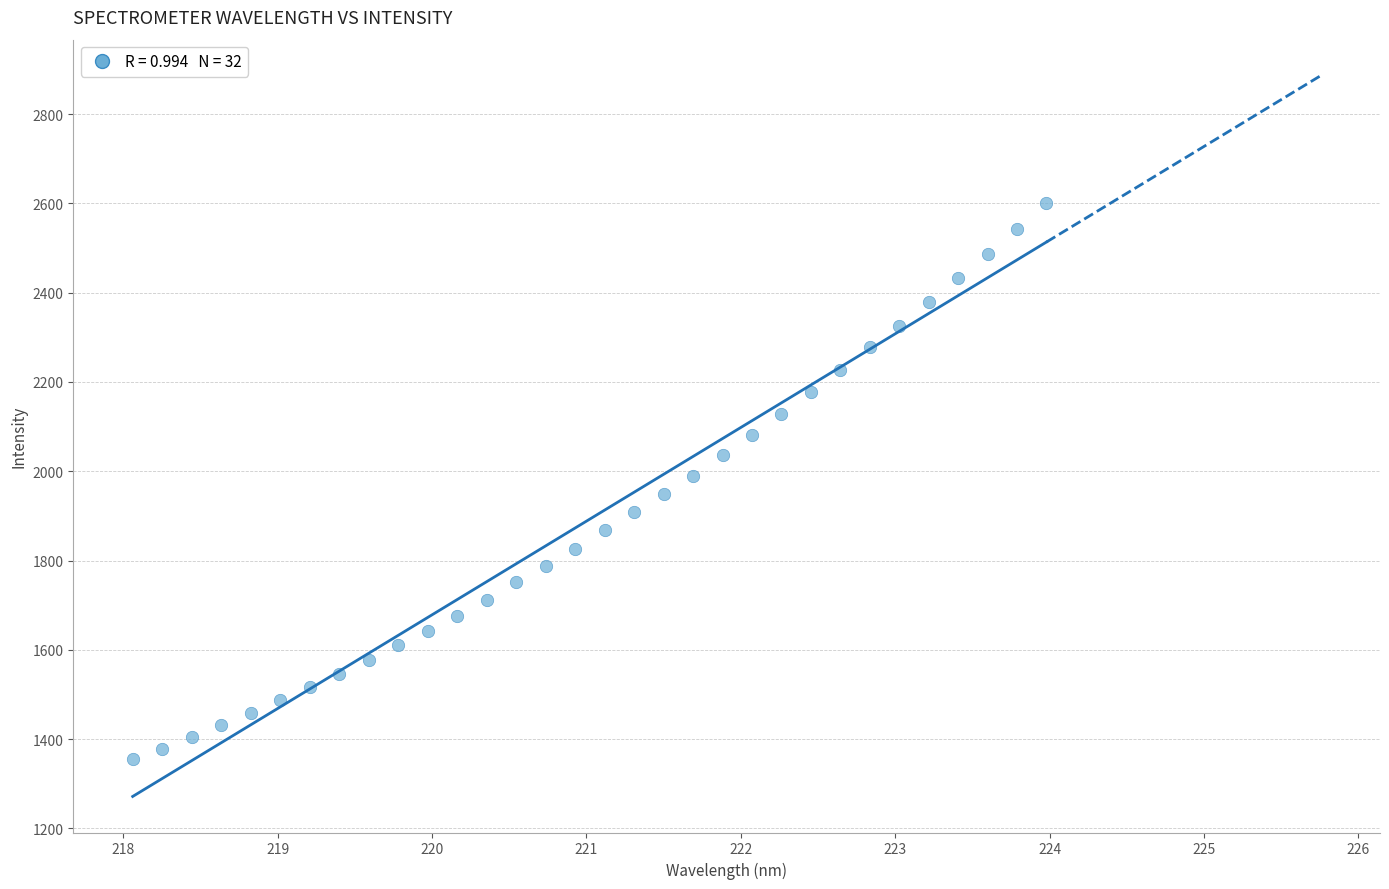

What is the range of Y values (max minus min)?

1245.7